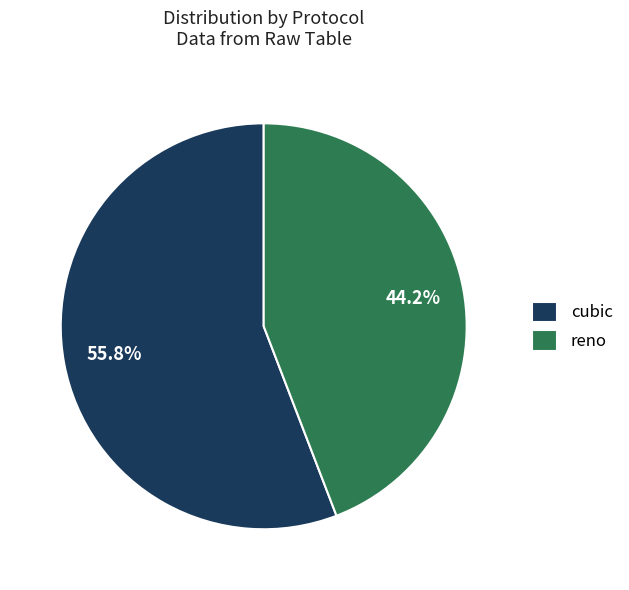

What is the ratio of the value at cubic to the value at reno?

1.3